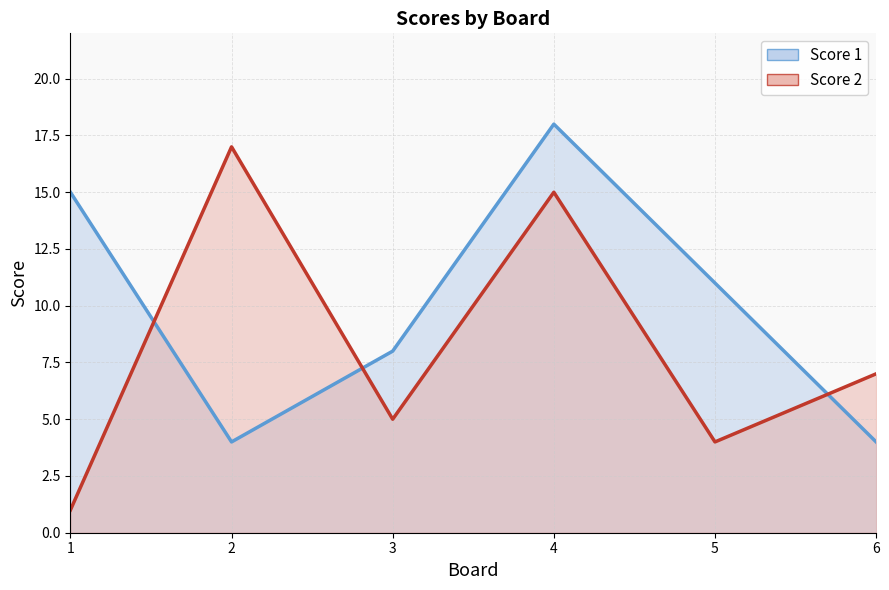

How many interior local peaks does the Score 1 series have?

1